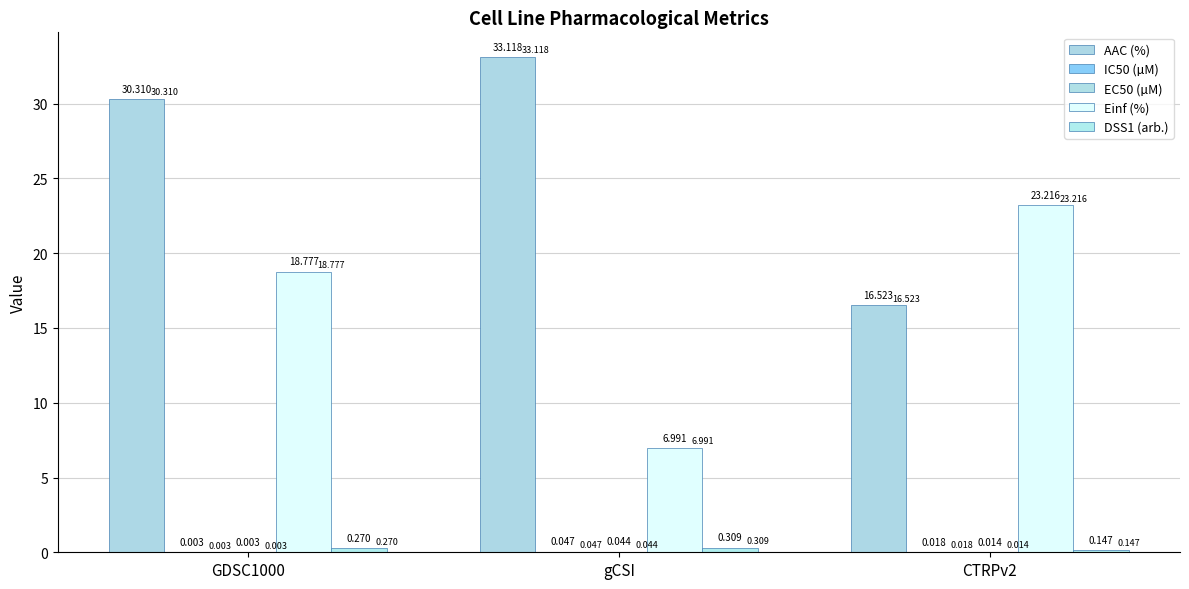

At which label is EC50 (µM) closest to 0?

GDSC1000